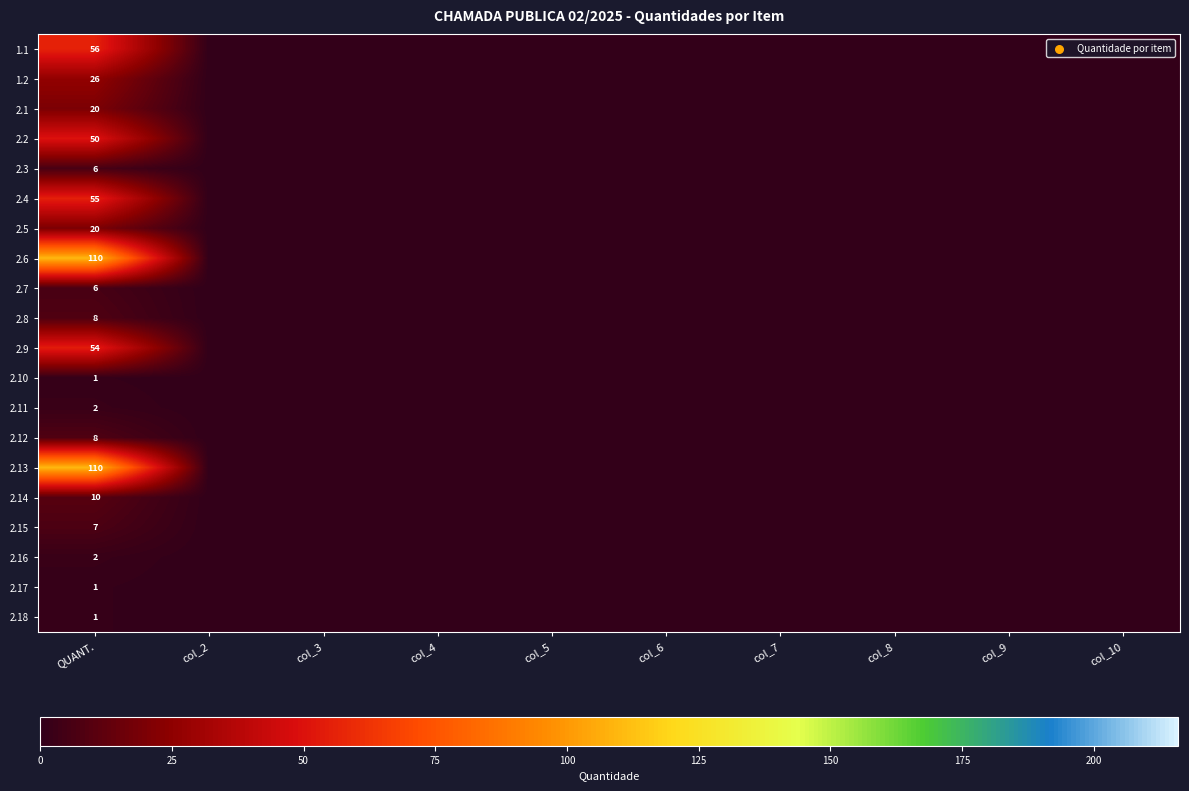

What is the sum of all 2.1 values?

20